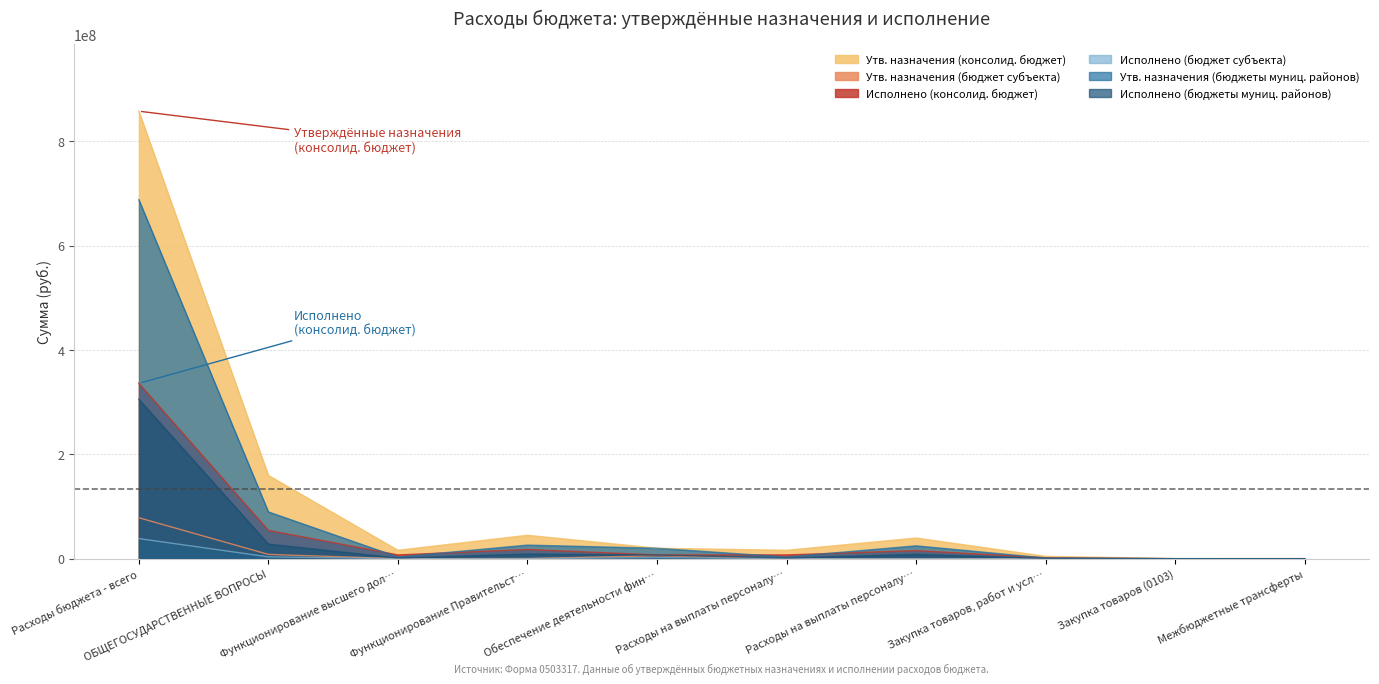

In Исполнено (консолид. бюджет), how many points are higher than both neighbors (excluding endpoints)?

2